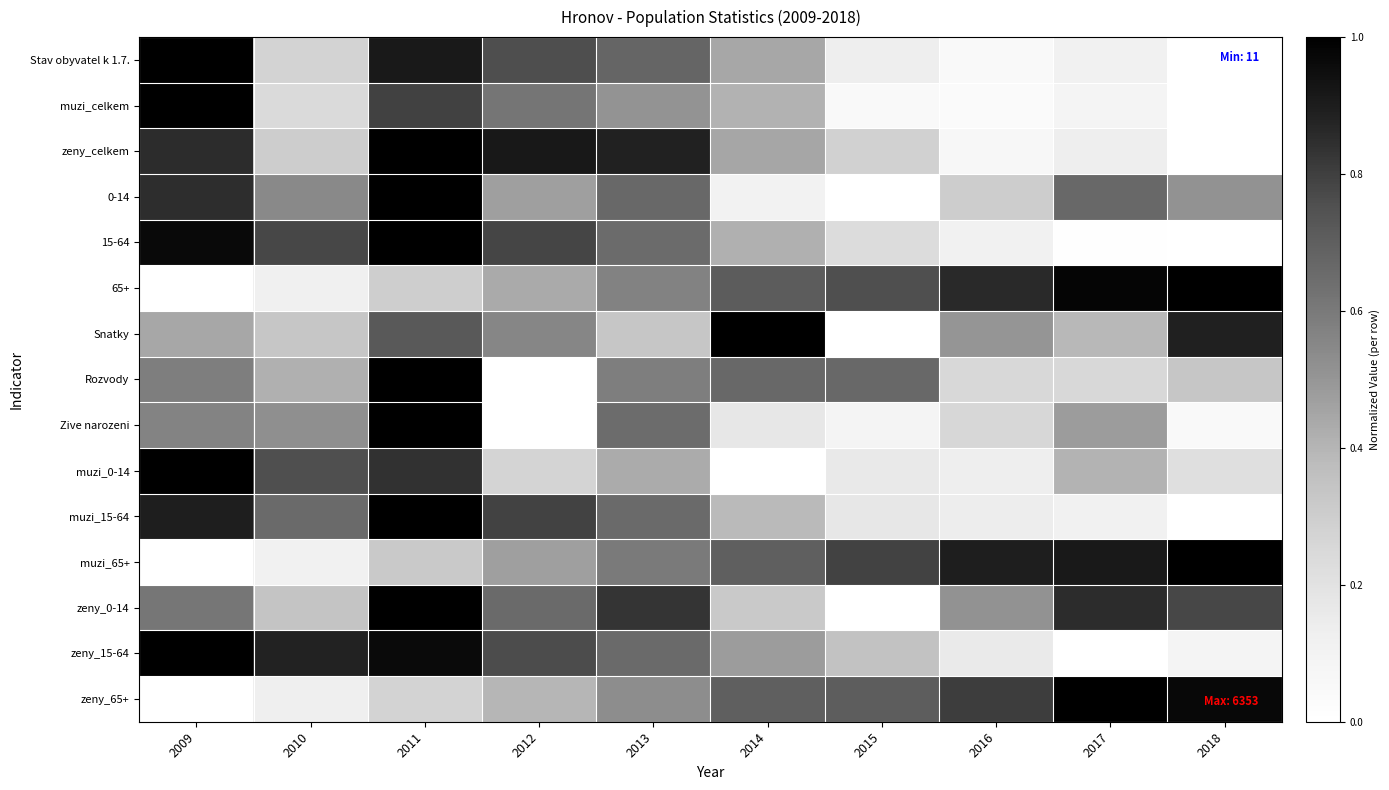

List the series in order of their peak value, lowest first.

Stav obyvatel k 1.7., muzi_celkem, zeny_celkem, 0-14, 15-64, 65+, Snatky, Rozvody, Zive narozeni, muzi_0-14, muzi_15-64, muzi_65+, zeny_0-14, zeny_15-64, zeny_65+